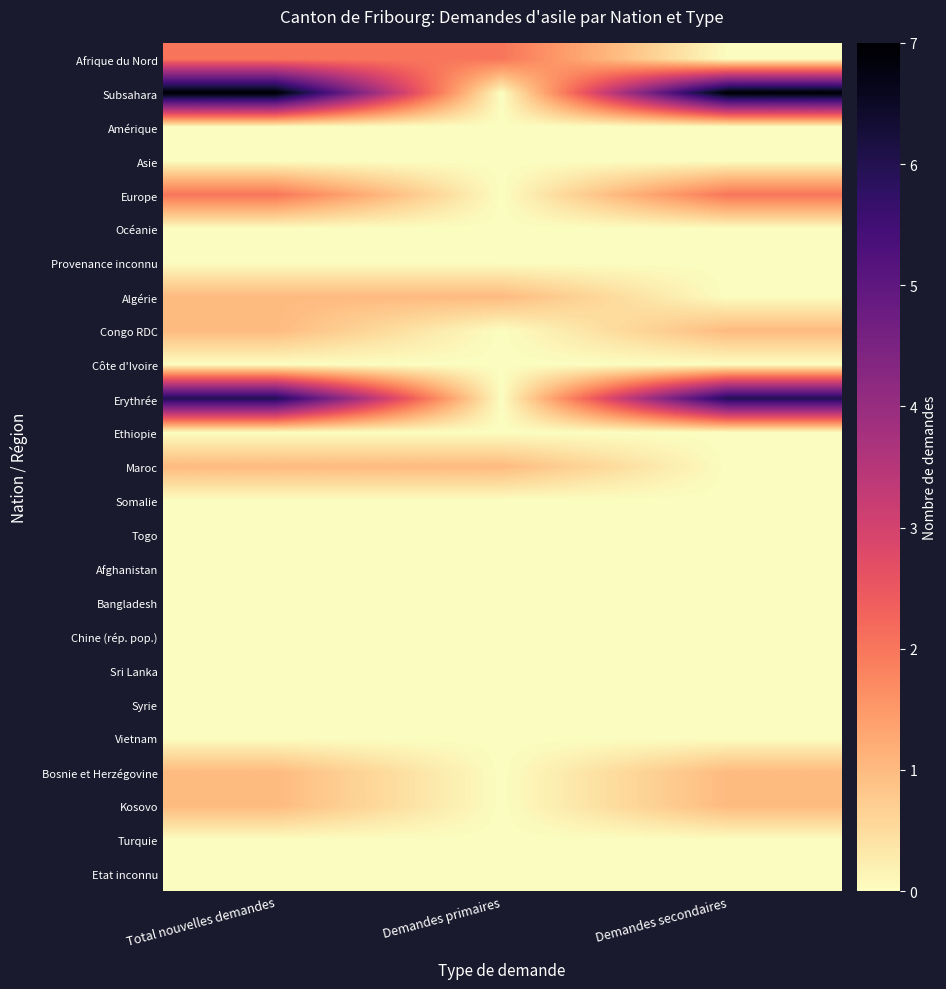

Reading left to right, transcribe all the data shown in this chart.

Afrique du Nord: Total nouvelles demandes=2	Demandes primaires=2	Demandes secondaires=0
Subsahara: Total nouvelles demandes=7	Demandes primaires=0	Demandes secondaires=7
Amérique: Total nouvelles demandes=0	Demandes primaires=0	Demandes secondaires=0
Asie: Total nouvelles demandes=0	Demandes primaires=0	Demandes secondaires=0
Europe: Total nouvelles demandes=2	Demandes primaires=0	Demandes secondaires=2
Océanie: Total nouvelles demandes=0	Demandes primaires=0	Demandes secondaires=0
Provenance inconnu: Total nouvelles demandes=0	Demandes primaires=0	Demandes secondaires=0
Algérie: Total nouvelles demandes=1	Demandes primaires=1	Demandes secondaires=0
Congo RDC: Total nouvelles demandes=1	Demandes primaires=0	Demandes secondaires=1
Côte d'Ivoire: Total nouvelles demandes=0	Demandes primaires=0	Demandes secondaires=0
Erythrée: Total nouvelles demandes=6	Demandes primaires=0	Demandes secondaires=6
Ethiopie: Total nouvelles demandes=0	Demandes primaires=0	Demandes secondaires=0
Maroc: Total nouvelles demandes=1	Demandes primaires=1	Demandes secondaires=0
Somalie: Total nouvelles demandes=0	Demandes primaires=0	Demandes secondaires=0
Togo: Total nouvelles demandes=0	Demandes primaires=0	Demandes secondaires=0
Afghanistan: Total nouvelles demandes=0	Demandes primaires=0	Demandes secondaires=0
Bangladesh: Total nouvelles demandes=0	Demandes primaires=0	Demandes secondaires=0
Chine (rép. pop.): Total nouvelles demandes=0	Demandes primaires=0	Demandes secondaires=0
Sri Lanka: Total nouvelles demandes=0	Demandes primaires=0	Demandes secondaires=0
Syrie: Total nouvelles demandes=0	Demandes primaires=0	Demandes secondaires=0
Vietnam: Total nouvelles demandes=0	Demandes primaires=0	Demandes secondaires=0
Bosnie et Herzégovine: Total nouvelles demandes=1	Demandes primaires=0	Demandes secondaires=1
Kosovo: Total nouvelles demandes=1	Demandes primaires=0	Demandes secondaires=1
Turquie: Total nouvelles demandes=0	Demandes primaires=0	Demandes secondaires=0
Etat inconnu: Total nouvelles demandes=0	Demandes primaires=0	Demandes secondaires=0